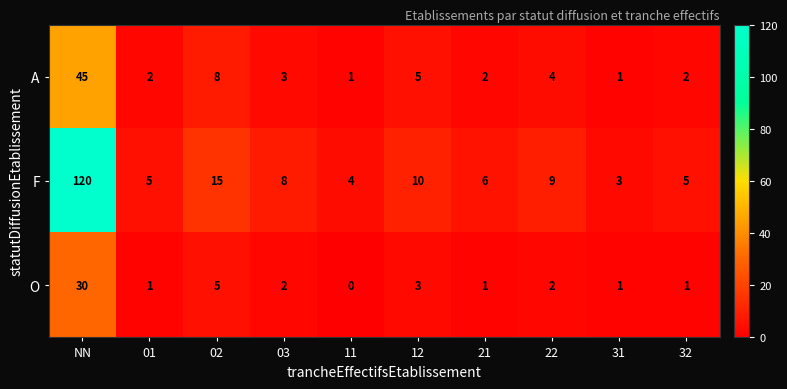

Reading left to right, transcribe all the data shown in this chart.

A: NN=45	01=2	02=8	03=3	11=1	12=5	21=2	22=4	31=1	32=2
F: NN=120	01=5	02=15	03=8	11=4	12=10	21=6	22=9	31=3	32=5
O: NN=30	01=1	02=5	03=2	11=0	12=3	21=1	22=2	31=1	32=1